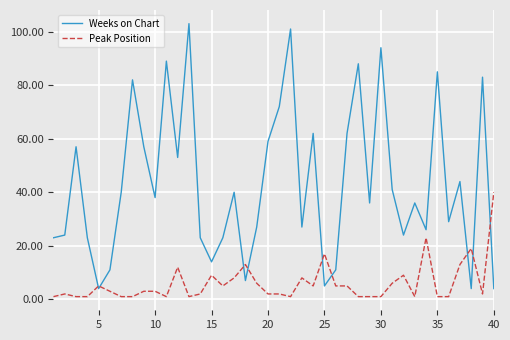

What is the sum of all Weeks on Chart values?

1731